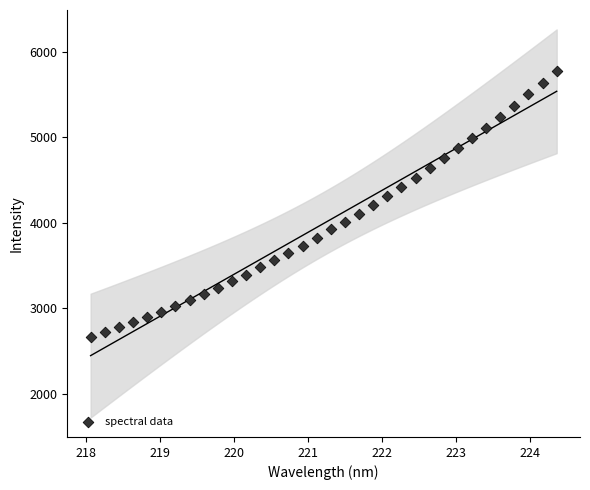

What is the range of X values (max minus min)?

6.3